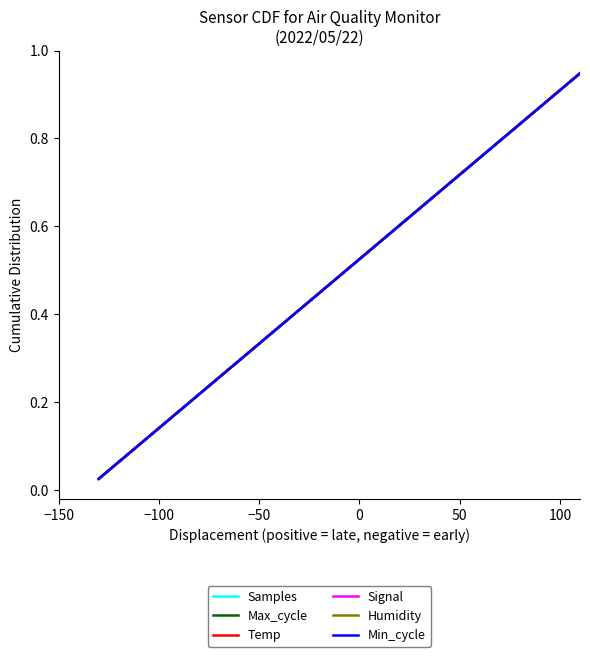

Does the chart have visible grid lines?

No